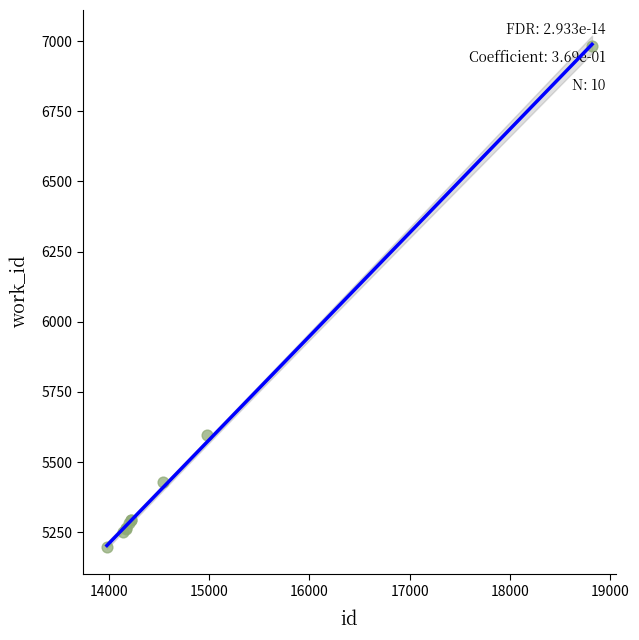

What Y value in the scatter plot is closest to 6090?

5598